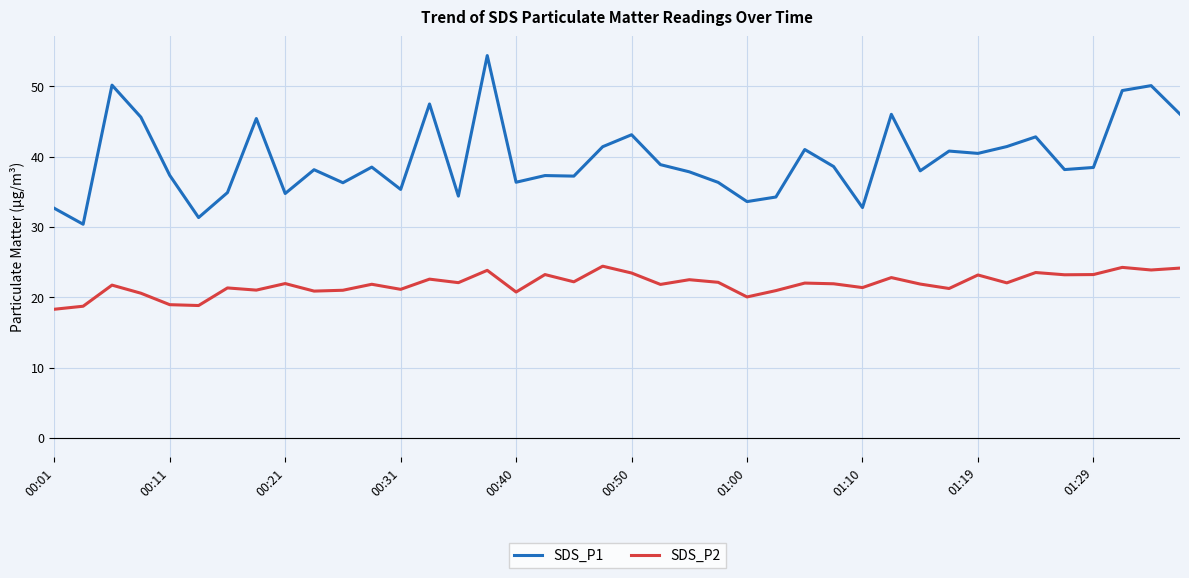

List the series in order of their overall mean, lowest first.

SDS_P2, SDS_P1